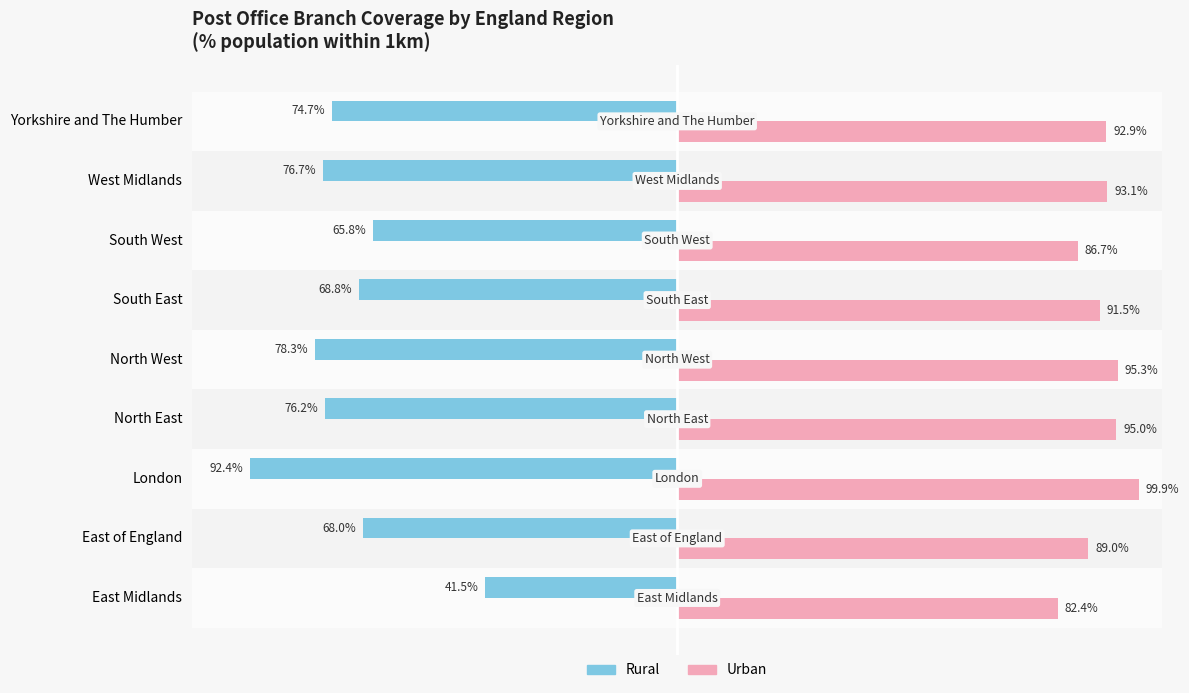

Is the value of Rural at London greater than the value of Urban at Yorkshire and The Humber?

No